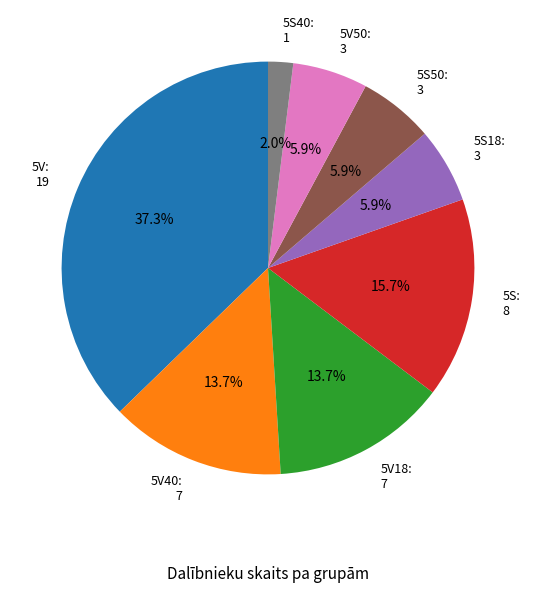

What percentage is NOT represented by 5V18: 7?

86.3%